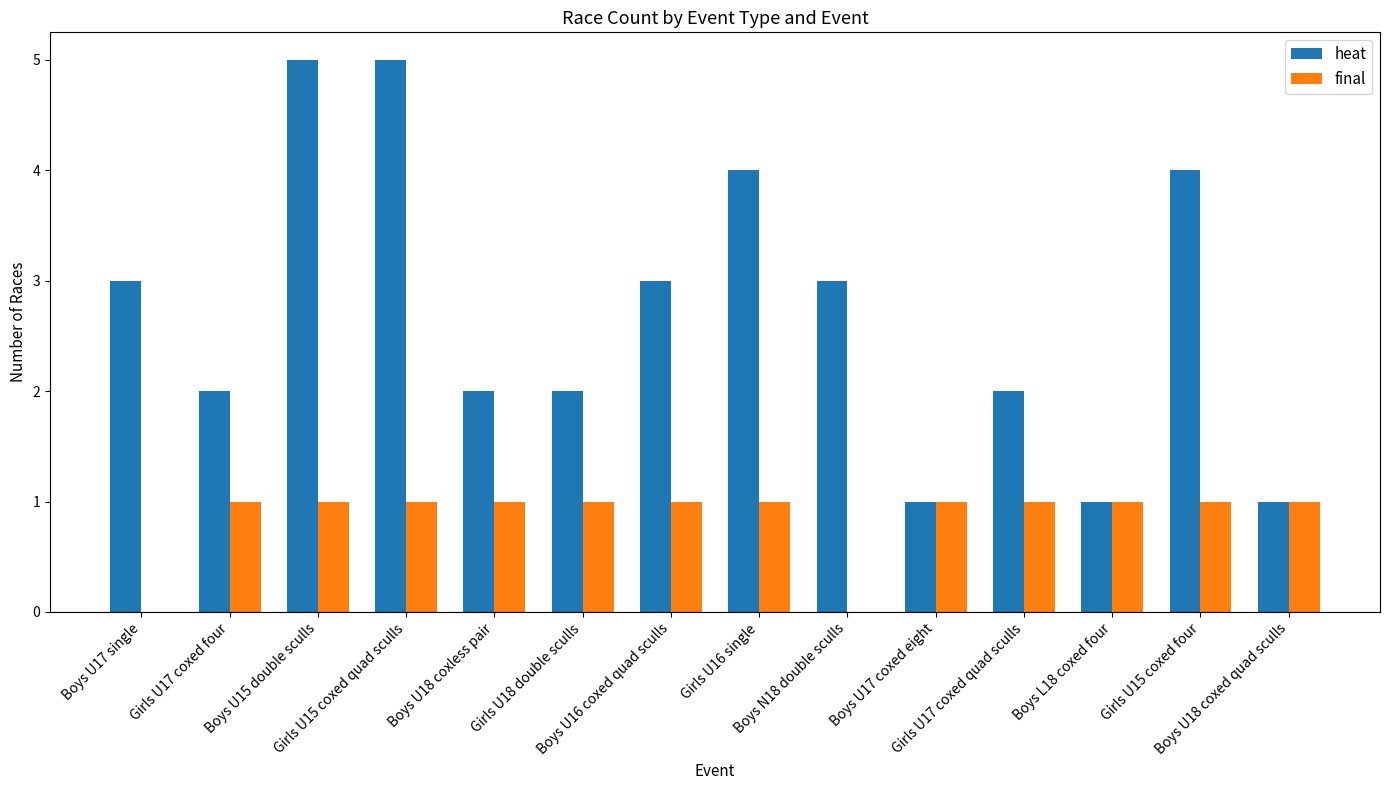

What is the average value of the final series?

1